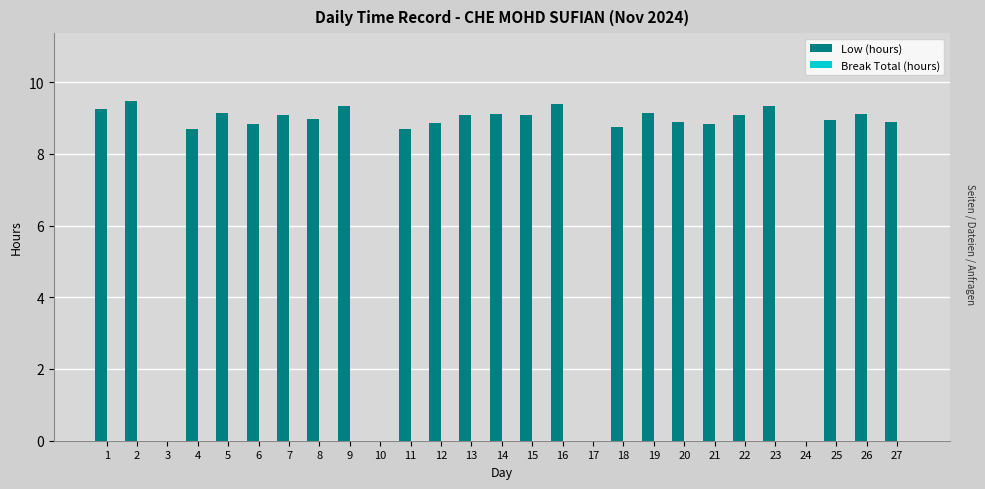

Approximately how many times larger is the value at 27 compared to 21?

1.0